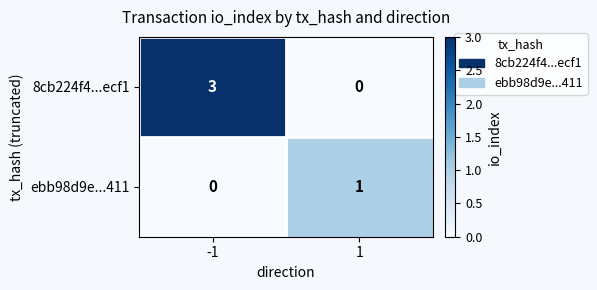

Which series has the largest range (max minus min)?

8cb224f4...ecf1